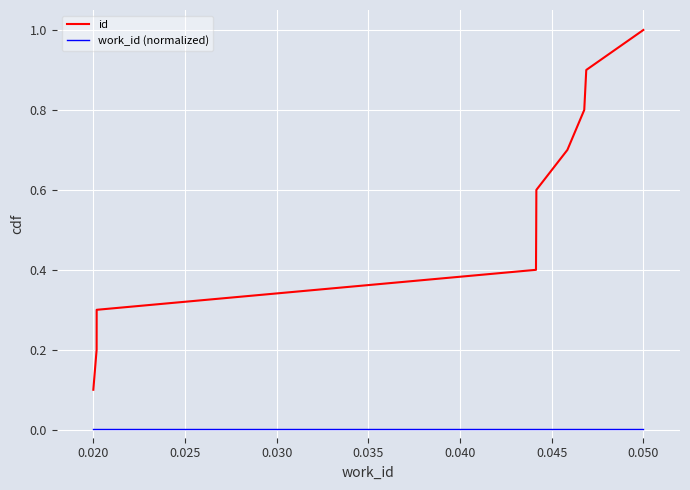

How many lines are shown in the chart?

2